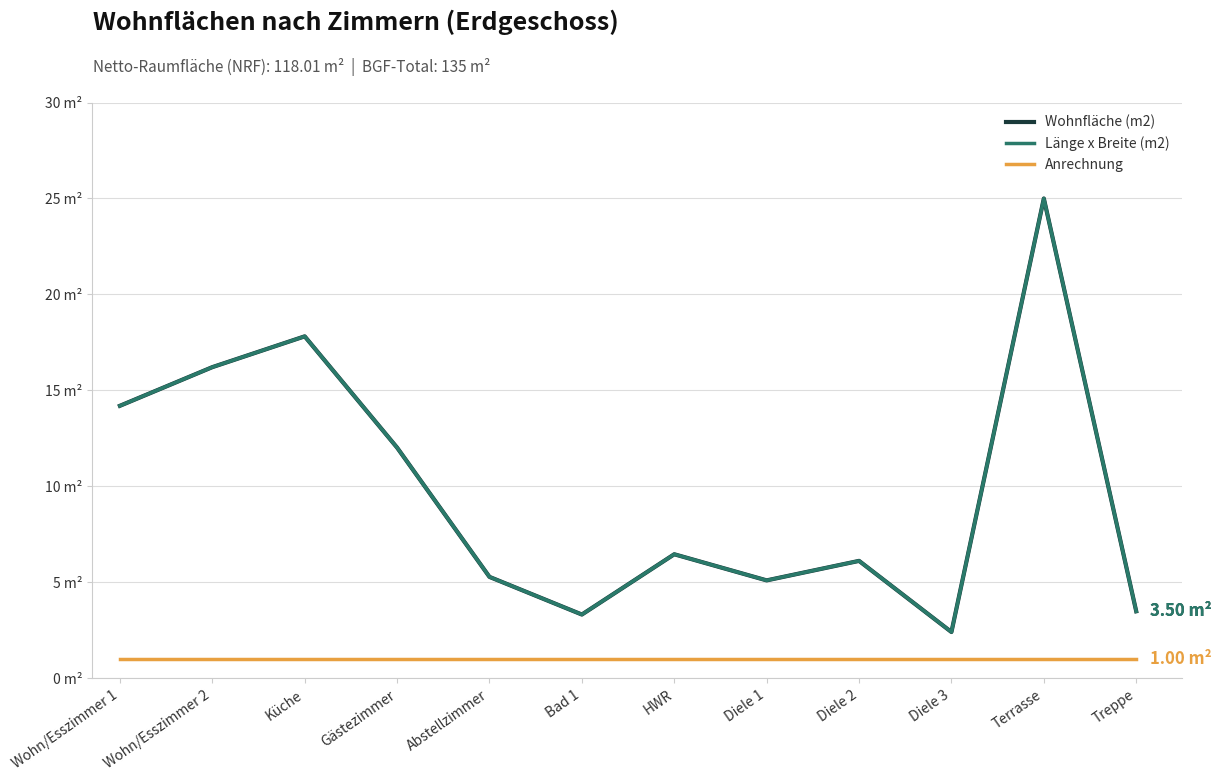

Rank the categories by Anrechnung value from lowest to highest.

Wohn/Esszimmer 1, Wohn/Esszimmer 2, Küche, Gästezimmer, Abstellzimmer, Bad 1, HWR, Diele 1, Diele 2, Diele 3, Terrasse, Treppe